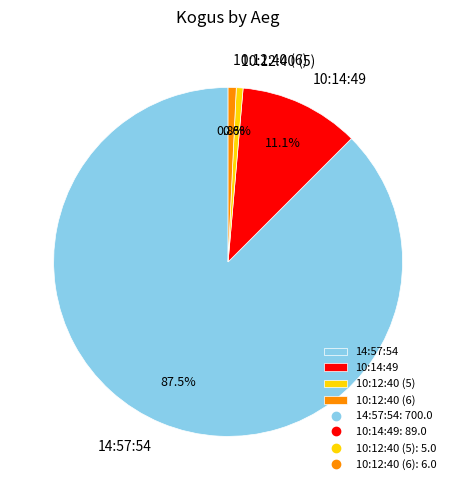

Does 10:12:40 (5) account for over 50% of the chart?

No